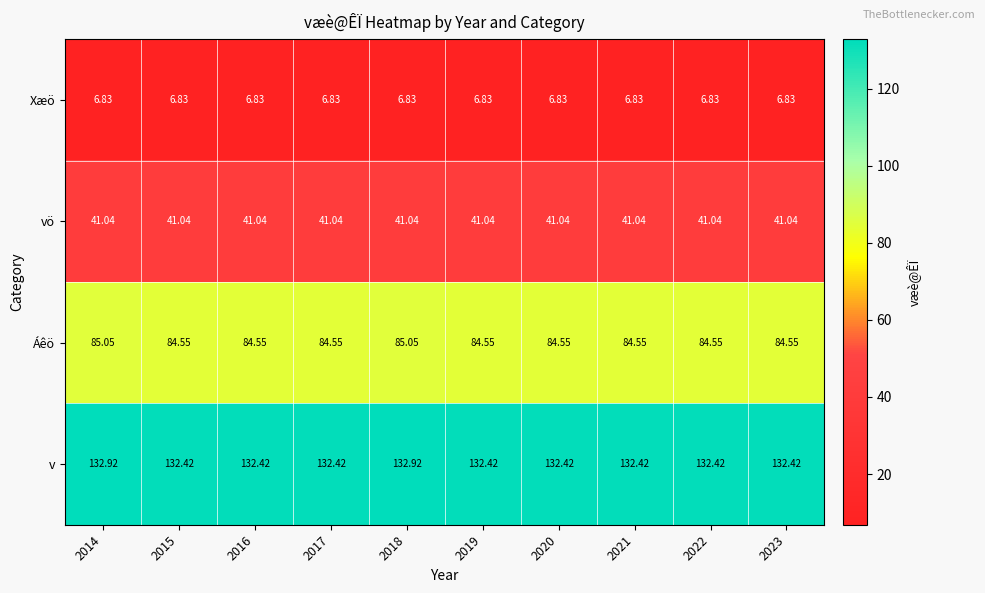

At 2016, list the series in order from smallest to largest.

Xæö, vö, Áêö, v